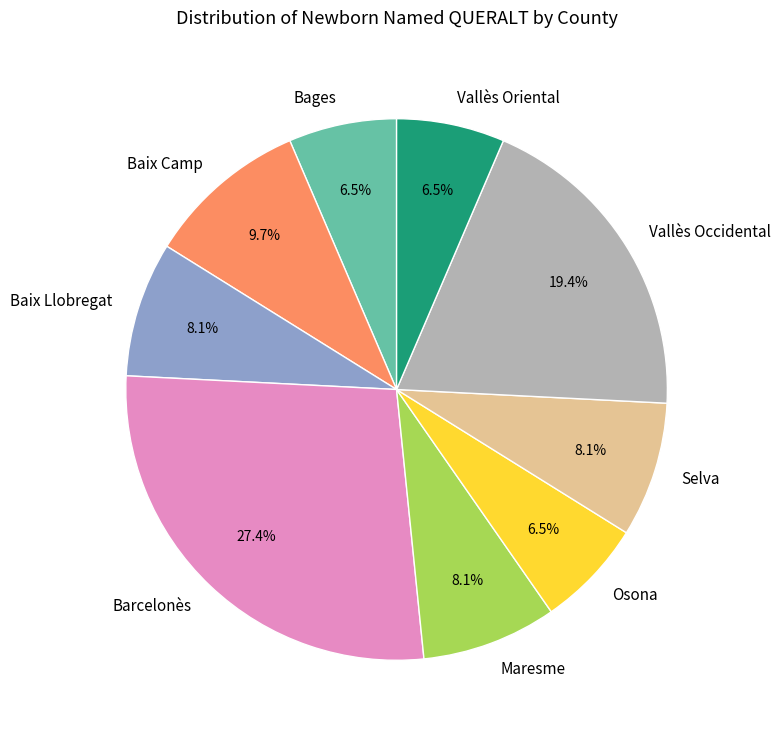

To the nearest percent, what is the difference between the largest and smallest slice percentages?

21%